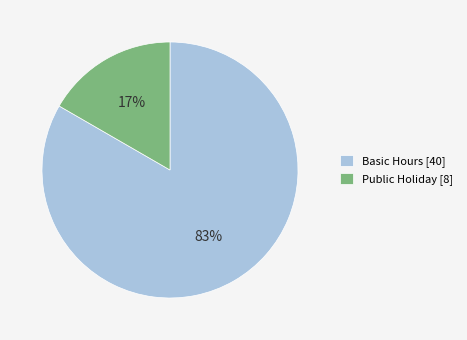

True or false: Public Holiday [8] accounts for 17% of the total.

True